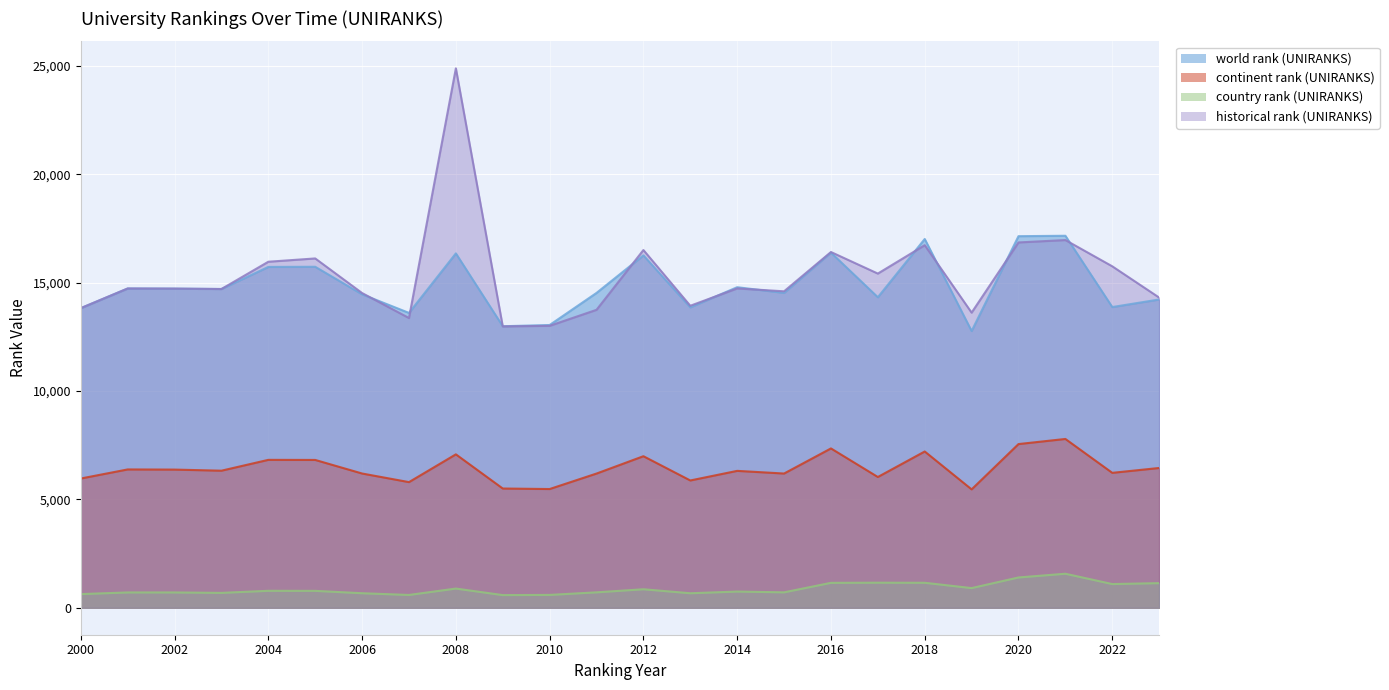

True or false: continent rank (UNIRANKS) and country rank (UNIRANKS) intersect in this chart.

False